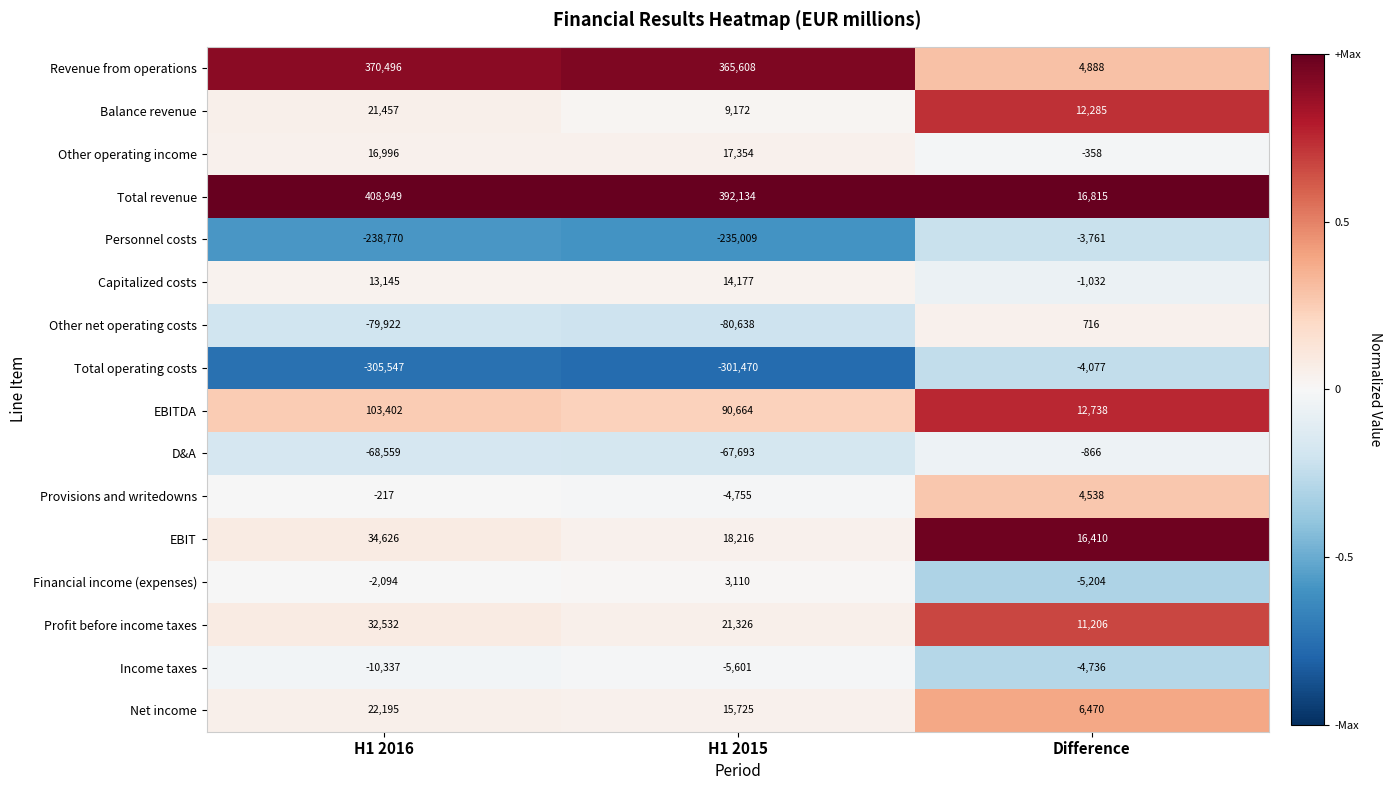

Which series has the widest spread of values?

Total revenue